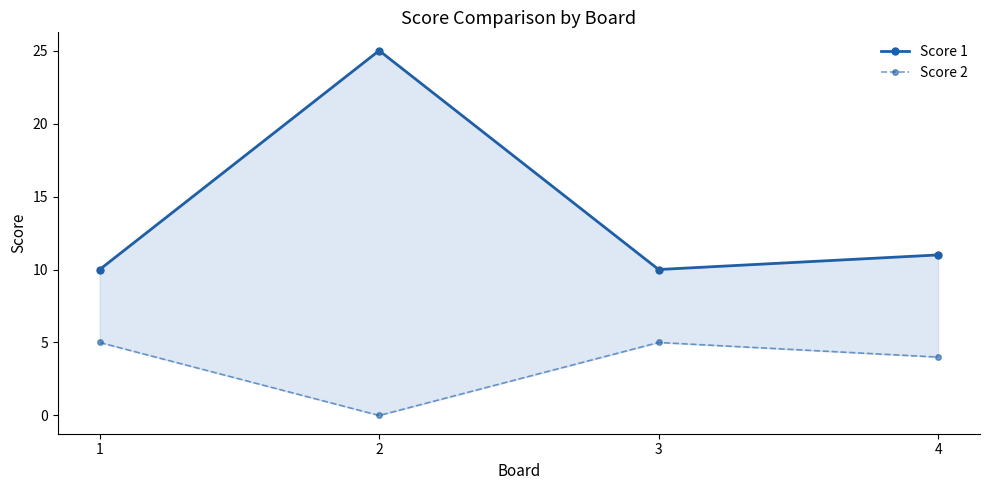

Is the value of Score 1 at 1 greater than the value of Score 2 at 2?

Yes